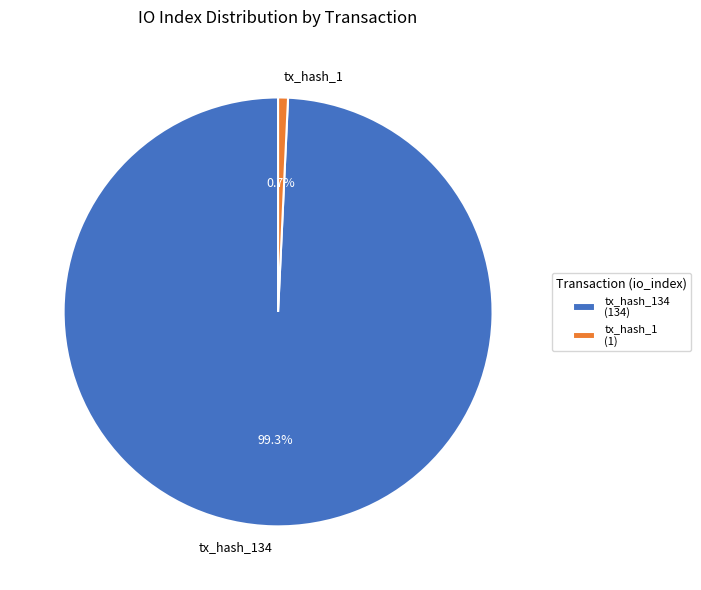

How many slices are in this pie chart?

2